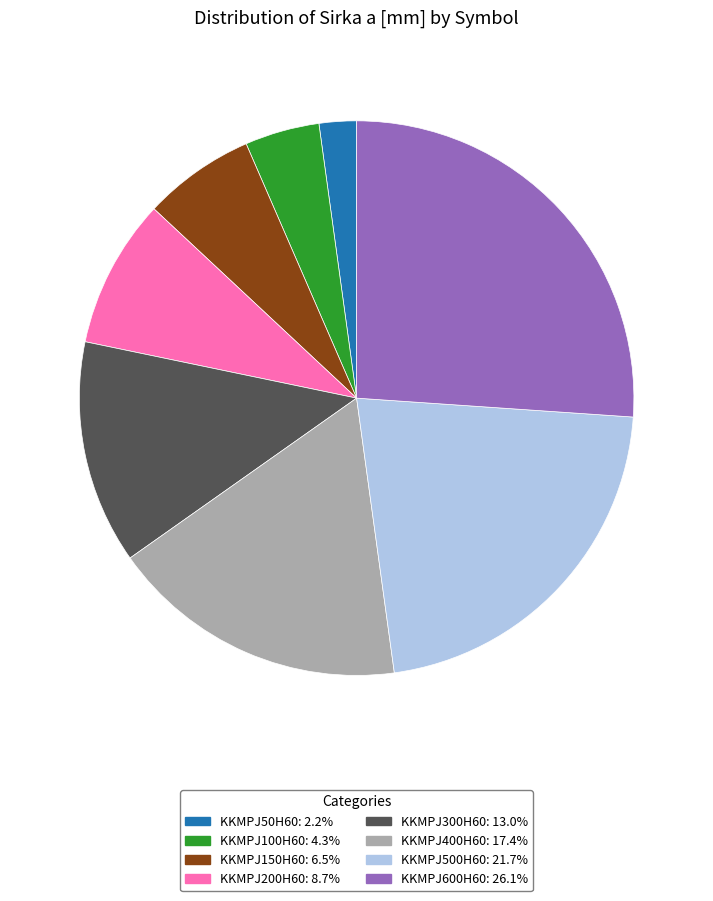

Rank the categories by value from highest to lowest.

KKMPJ600H60, KKMPJ500H60, KKMPJ400H60, KKMPJ300H60, KKMPJ200H60, KKMPJ150H60, KKMPJ100H60, KKMPJ50H60